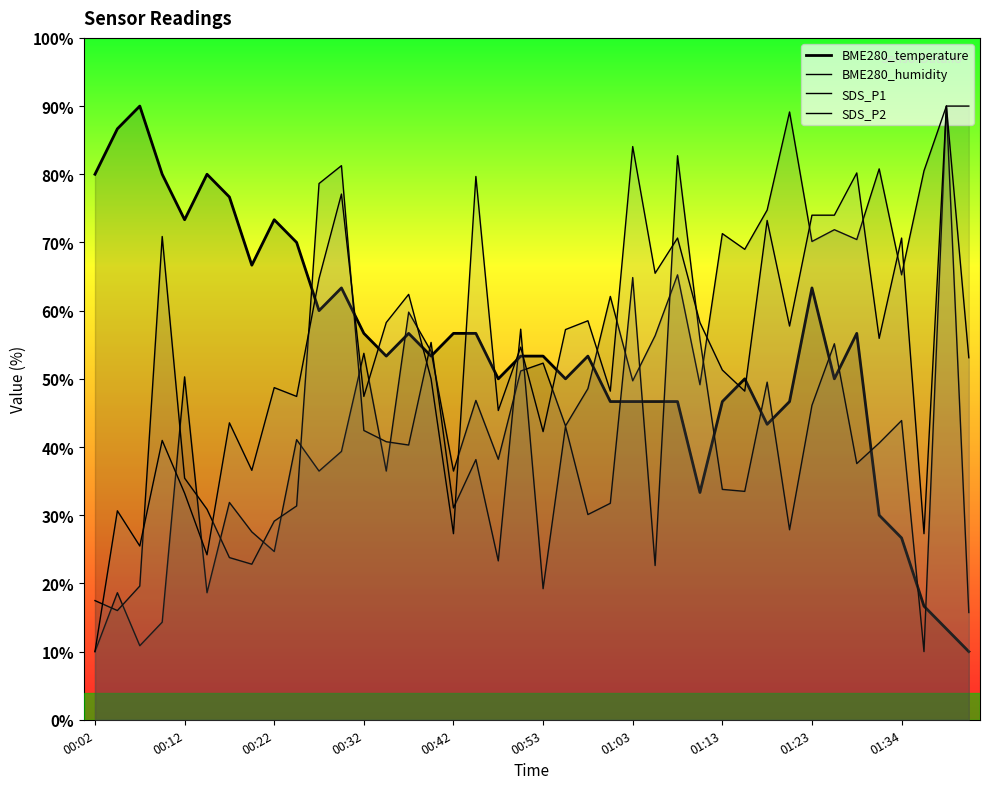

Which label corresponds to the largest value in the chart?

00:07